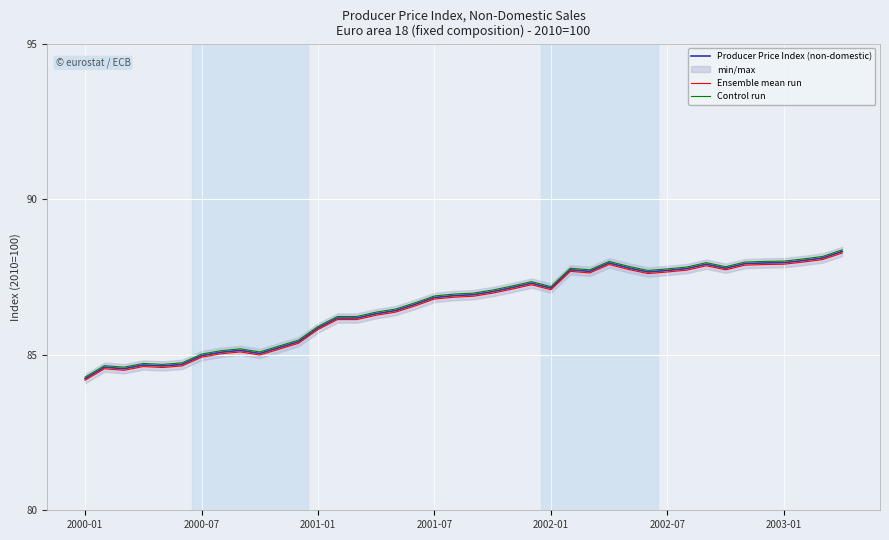

How many lines are shown in the chart?

3